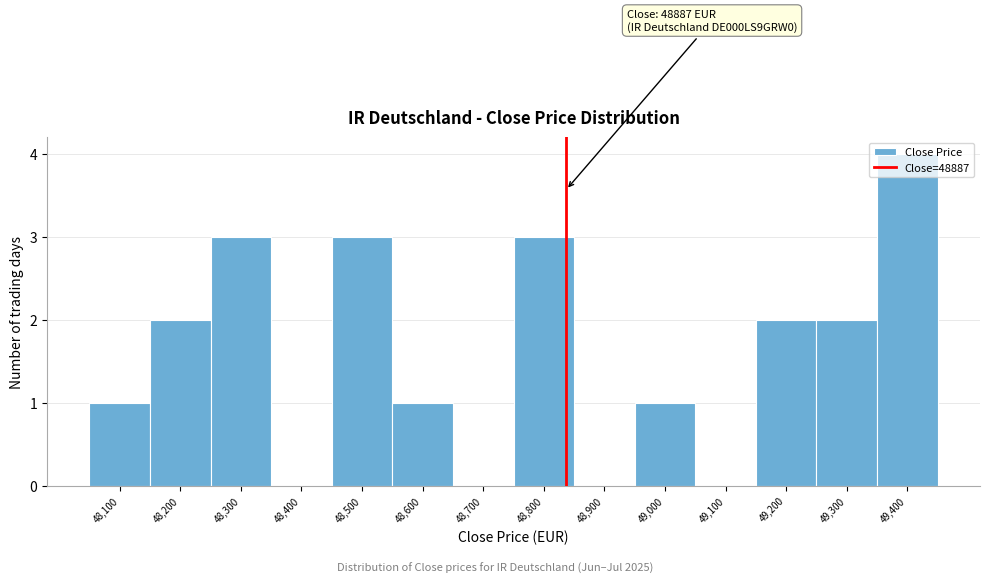

Read the value at 48,500.

3